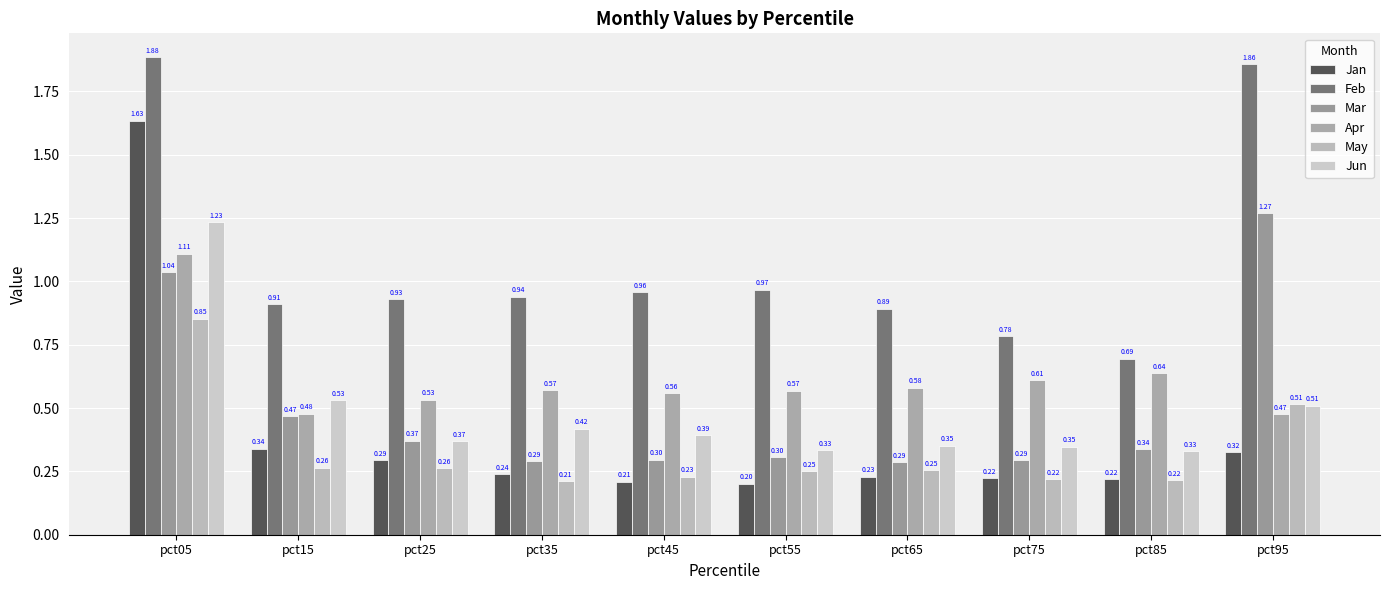

True or false: Jun has a value of 0.5 at pct85.

False